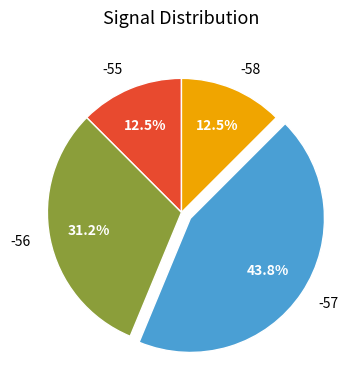

Which category has the biggest portion of the pie?

-57